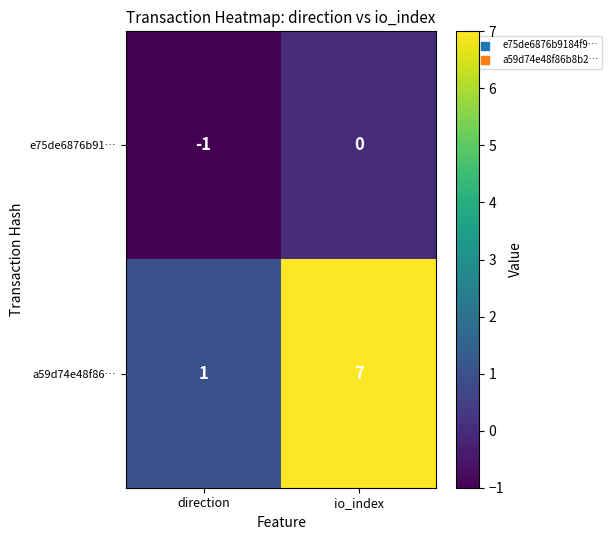

Rank the series by their average value, from lowest to highest.

e75de6876b91…, a59d74e48f86…